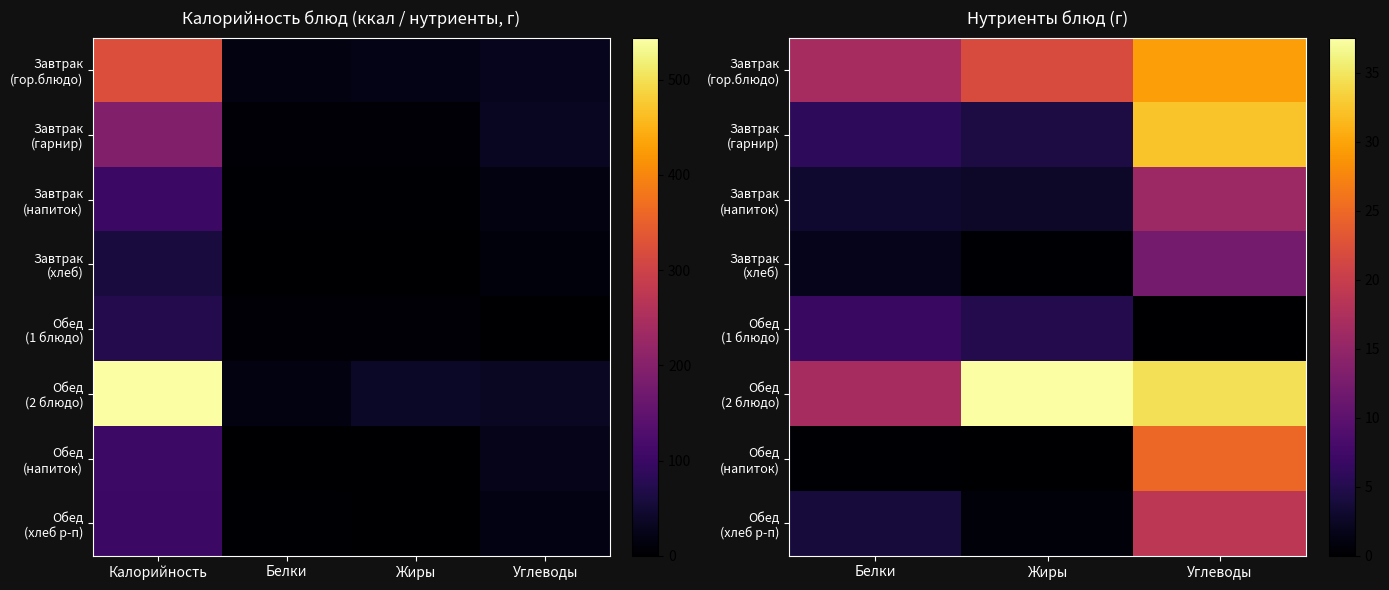

The Обед (напиток) series shows 9.4 at Жиры. True or false?

False